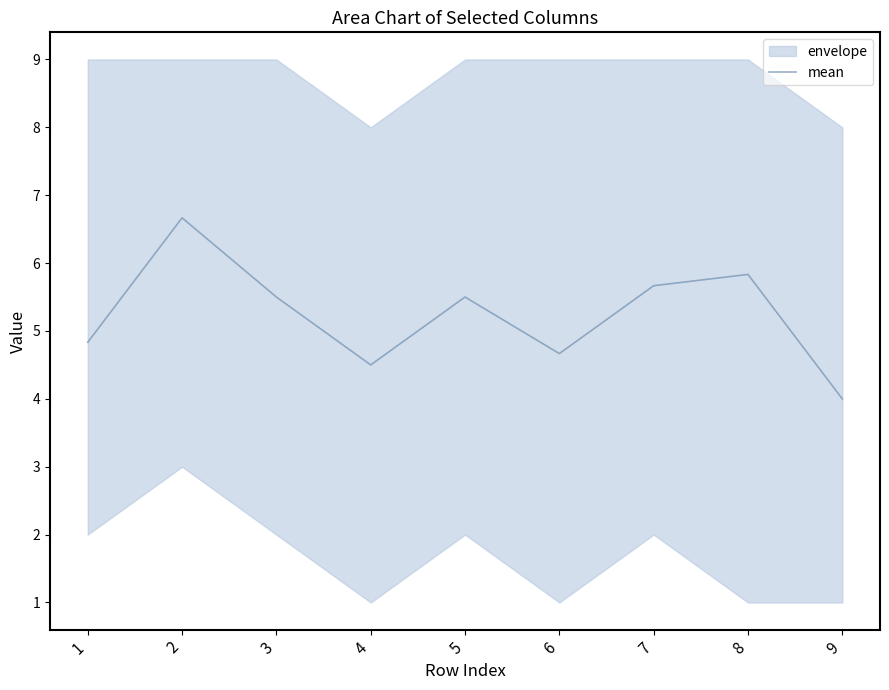

Approximately how many times larger is the value at 9 compared to 3?

0.7